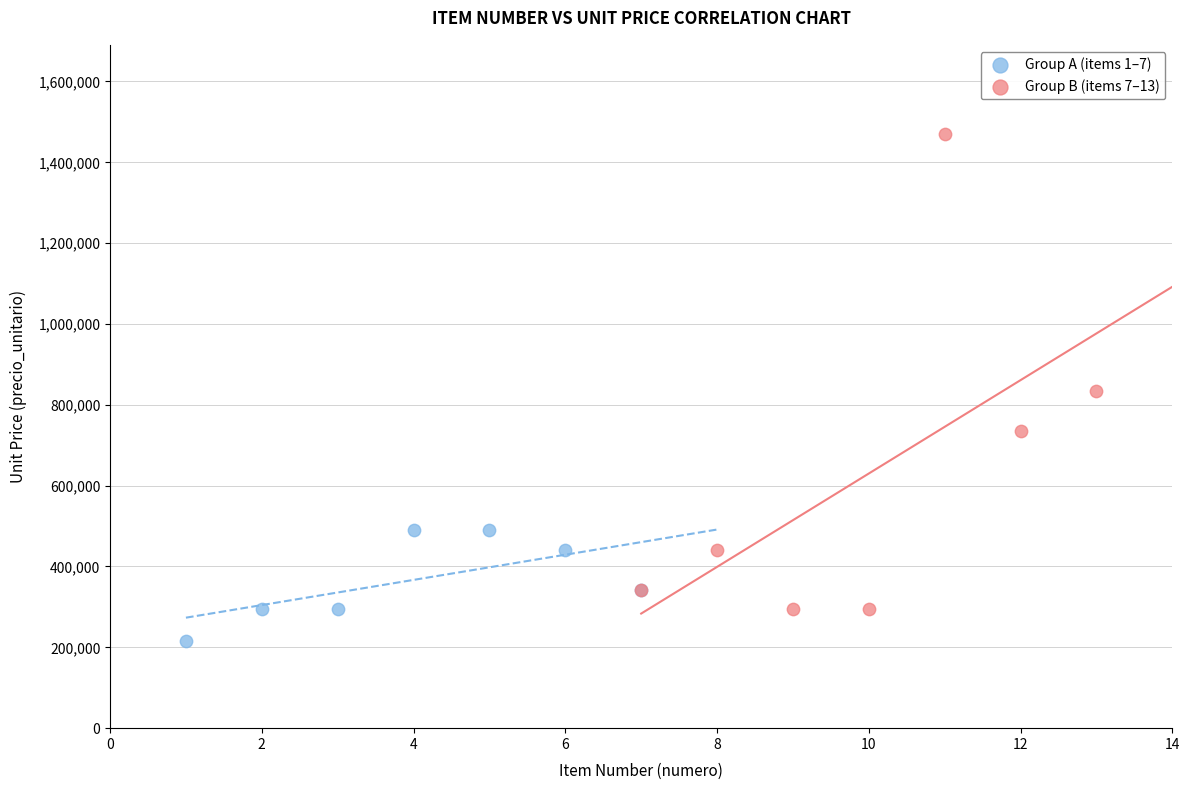

What are all the series names shown in the legend?

Group A (items 1–7), Group B (items 7–13)